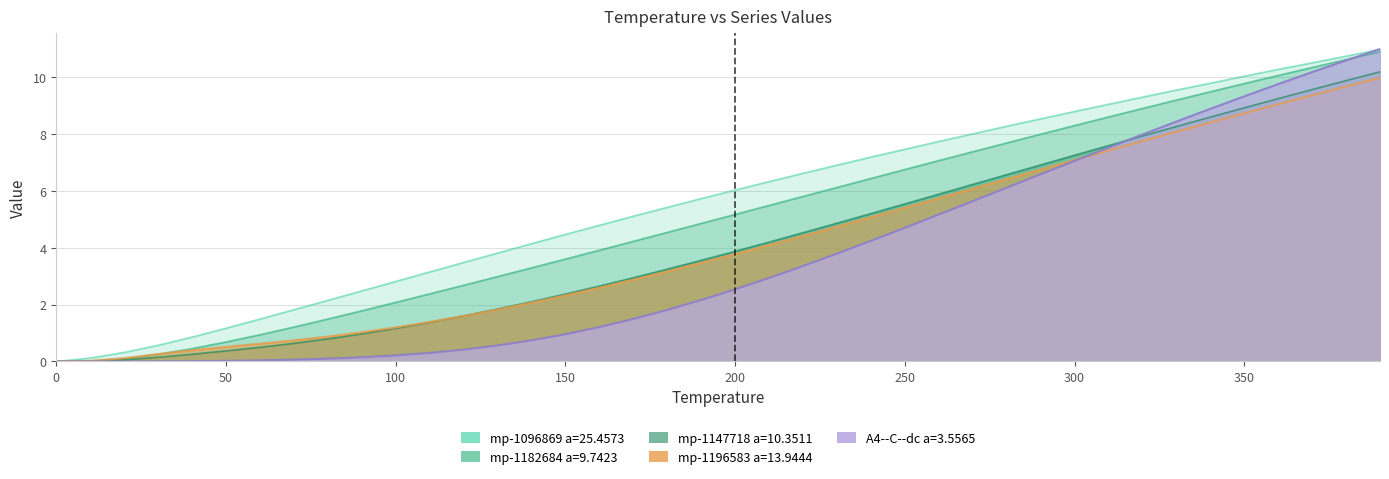

Which series has the widest spread of values?

A4--C--dc a=3.5565